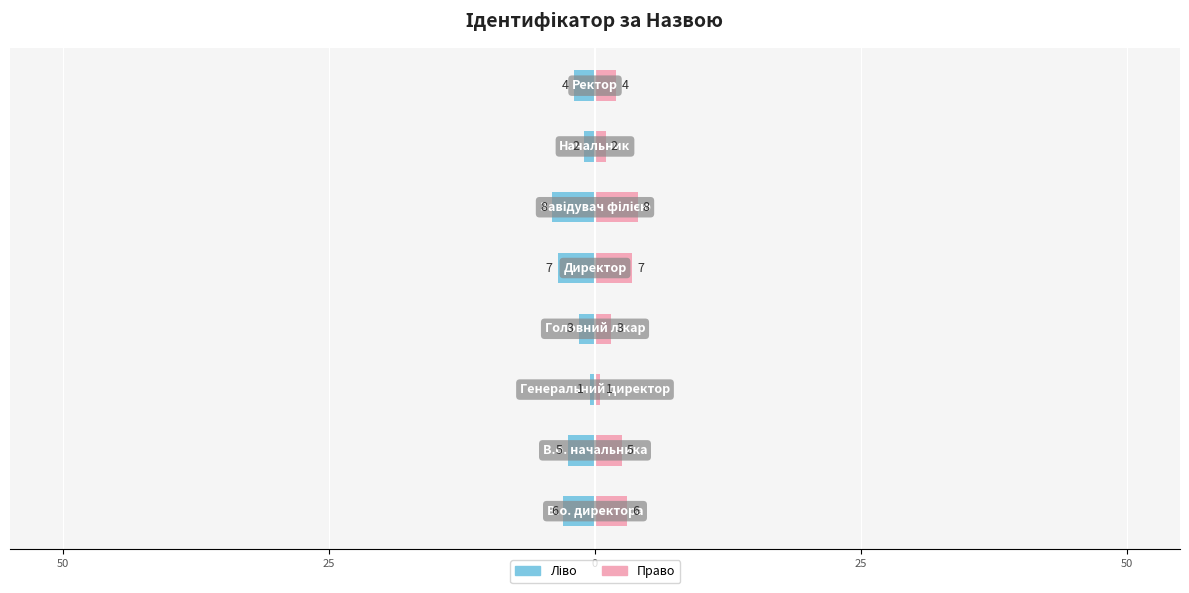

What is the sum of the Ідентифікатор (право) values at 50 and 0?

4.0